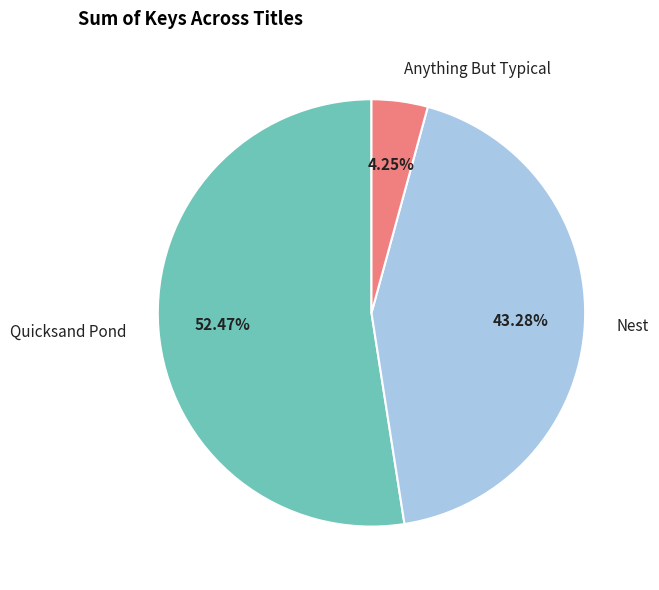

The Quicksand Pond slice represents 60% of the pie. True or false?

False